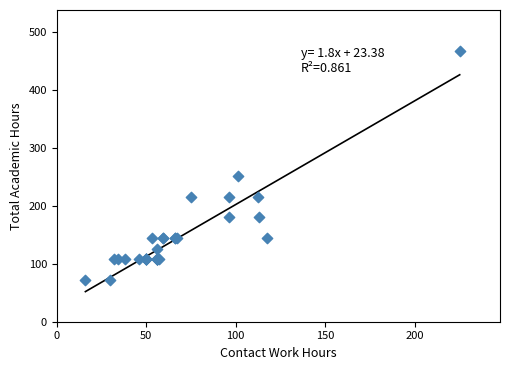

What Y value in the scatter plot is closest to 270?

252